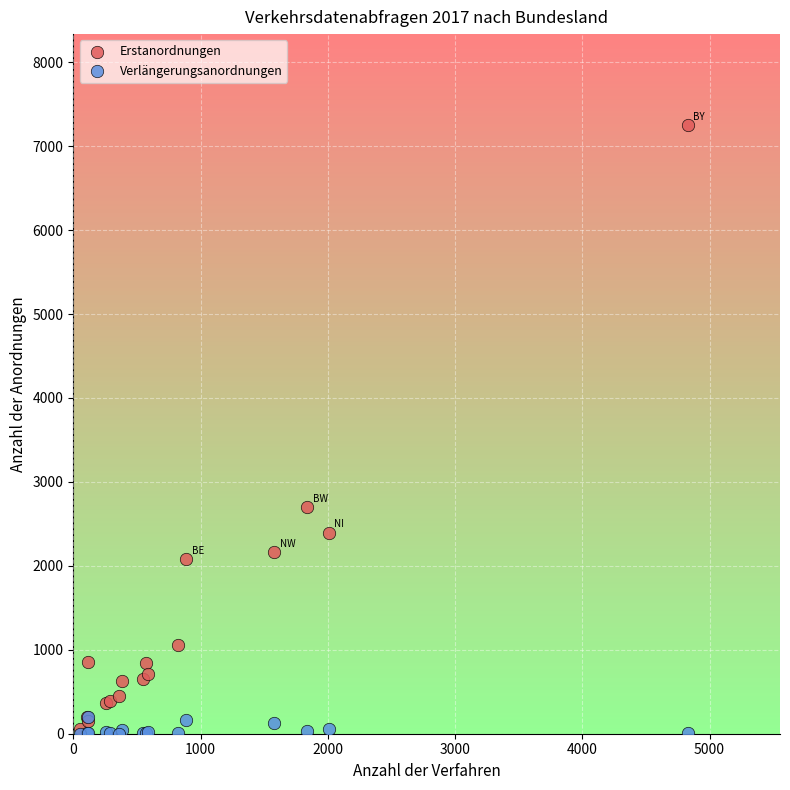

Across all series, what Y value is closest to 3624?

2699